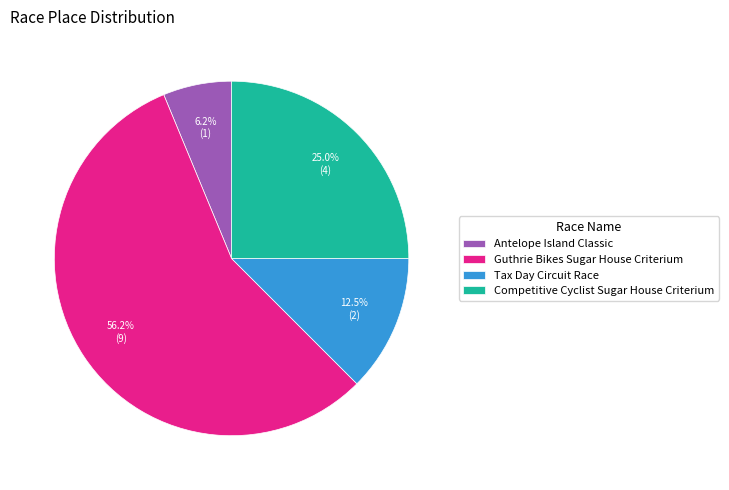

Which category has the smallest portion of the pie?

Antelope Island Classic